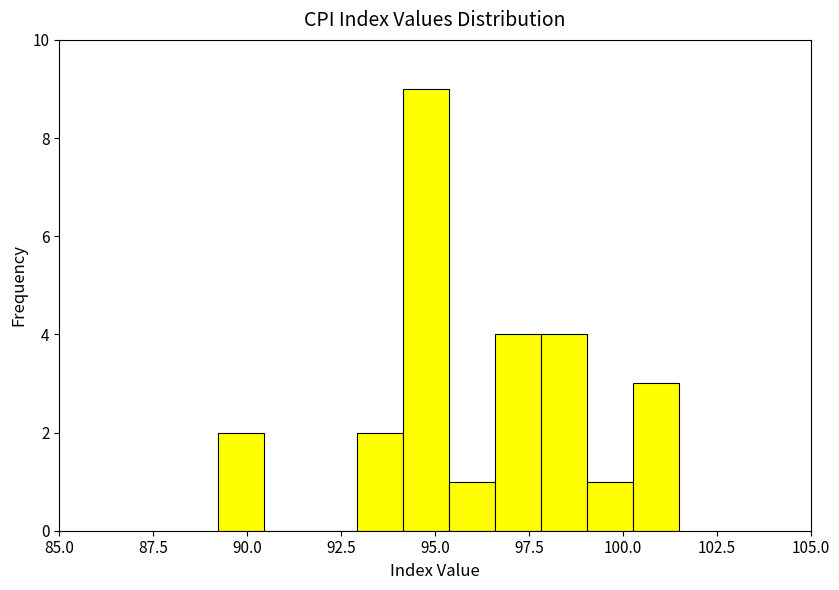

Around what value on the x-axis is the tallest bar? Give the approximate position of its centre, as read against the axis.

94.5